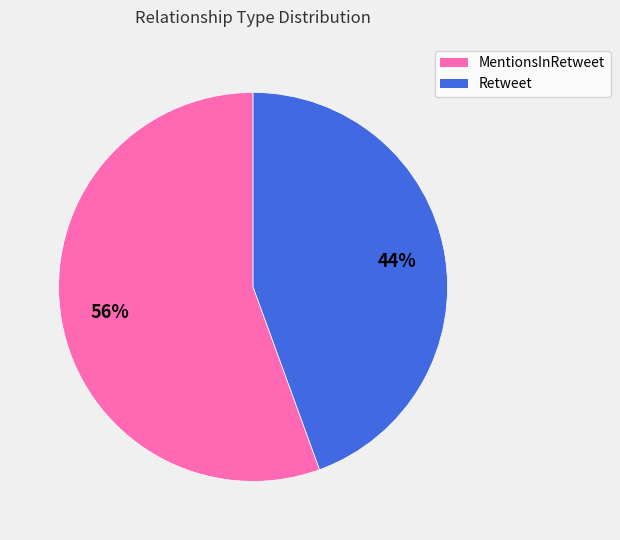

The MentionsInRetweet slice represents 56% of the pie. True or false?

True